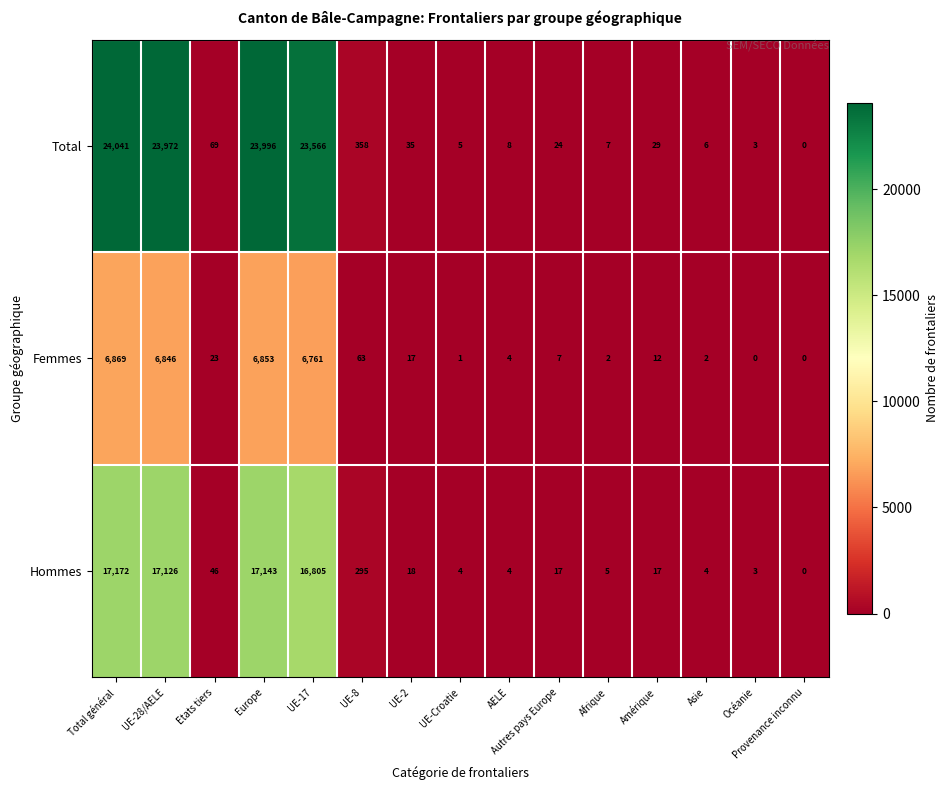

At which category is the sum across all series the highest?

Total général